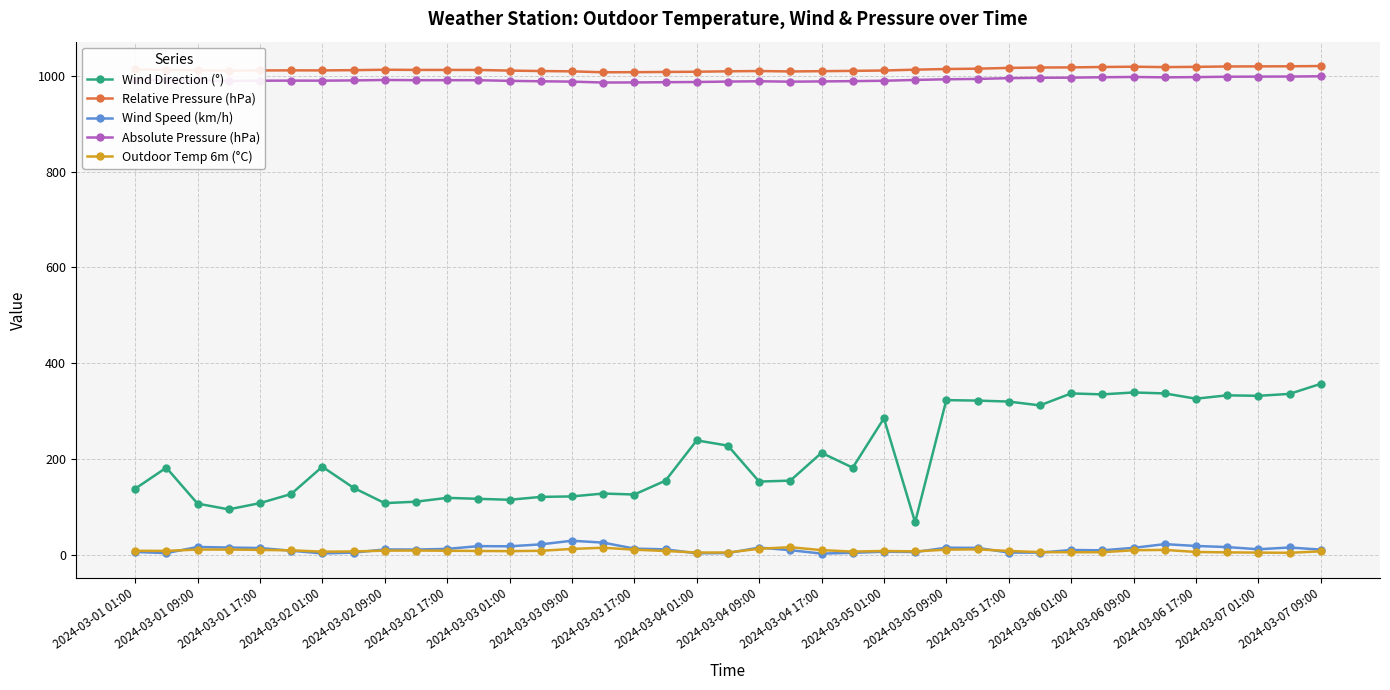

True or false: Relative Pressure (hPa) has more than 2 points higher than both neighbors.

True